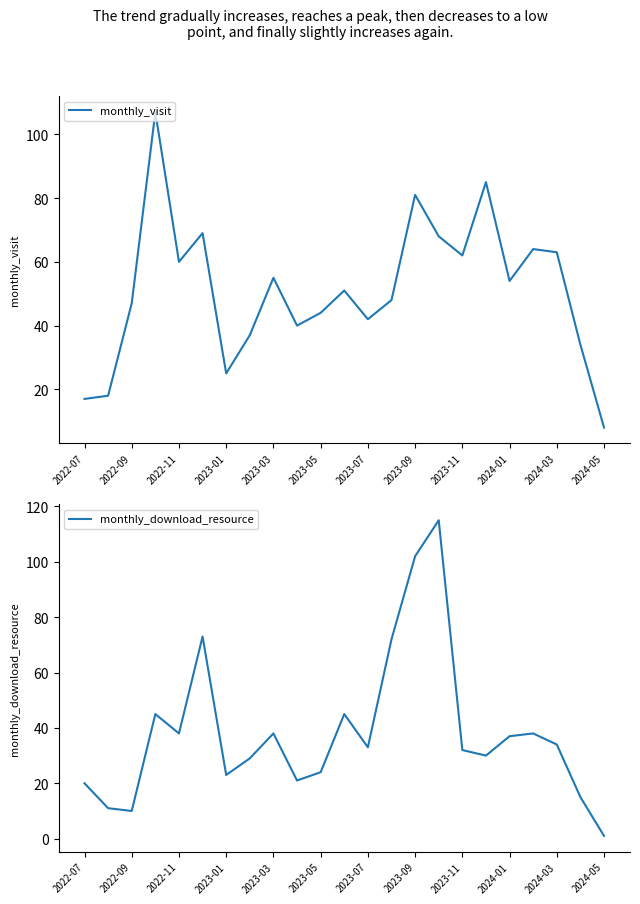

True or false: monthly_download_resource and monthly_visit cross at least once.

True